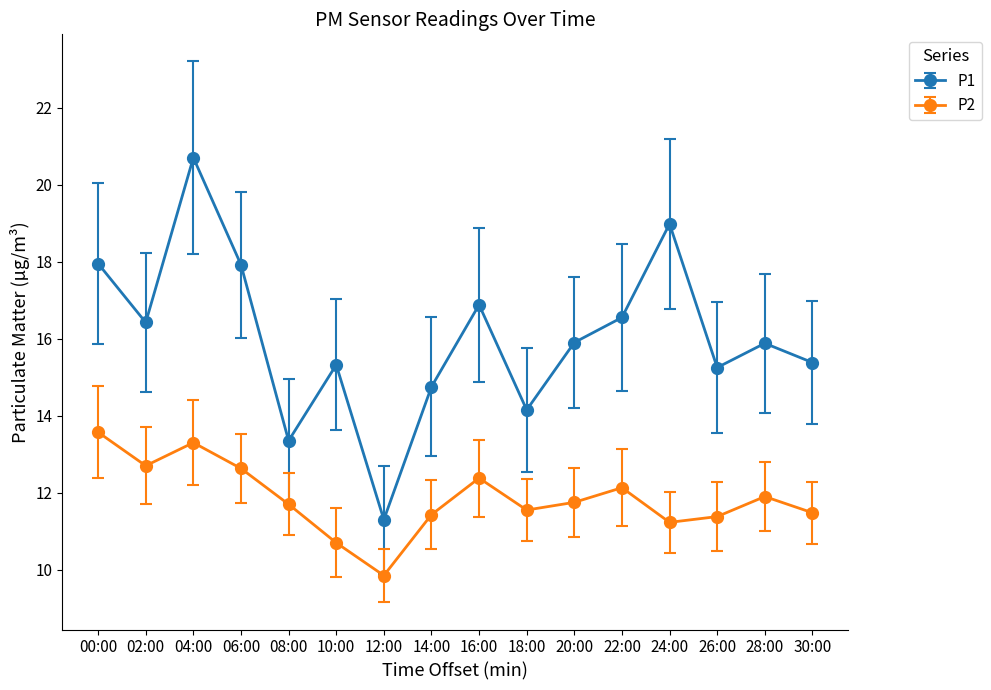

What is the approximate value of P2 at 00:00?

13.6